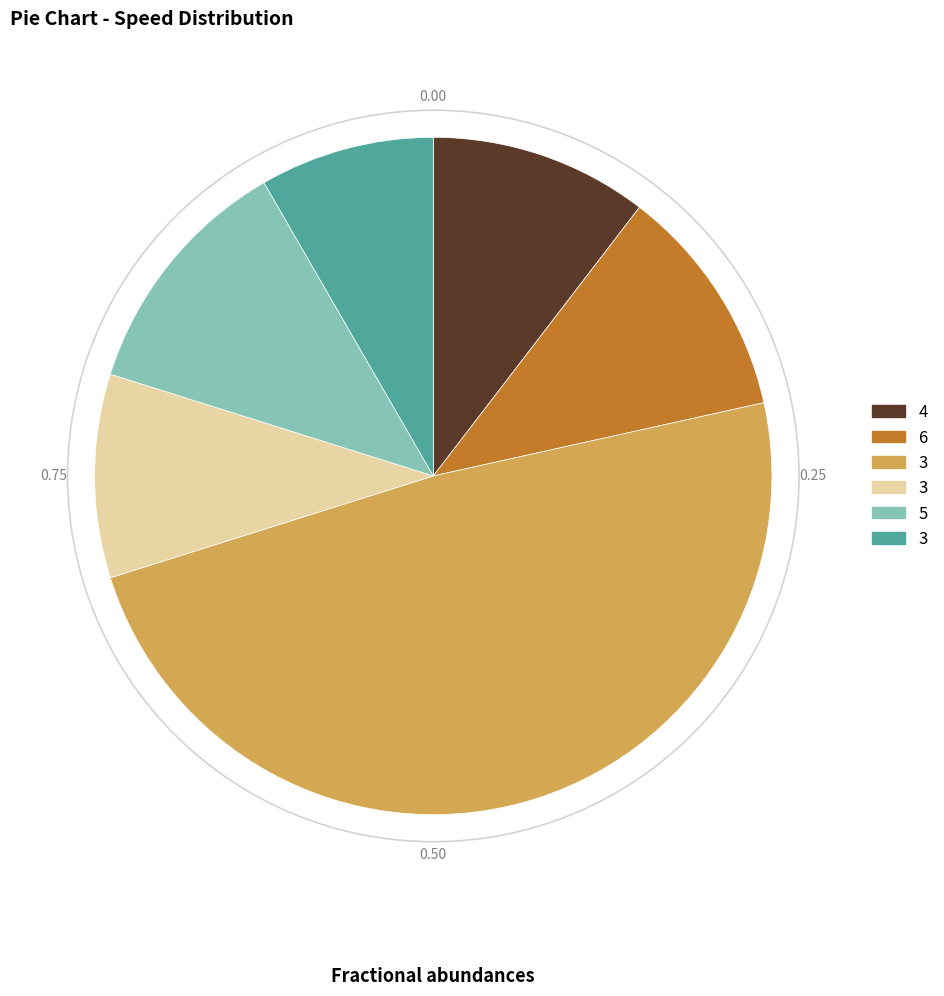

Is there a majority slice in this chart?

No